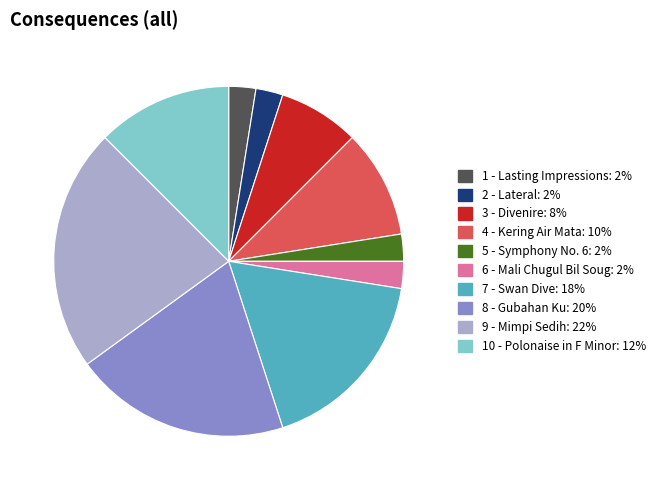

Is the sum of 1 - Lasting Impressions: 2% and 8 - Gubahan Ku: 20% greater than half?

No